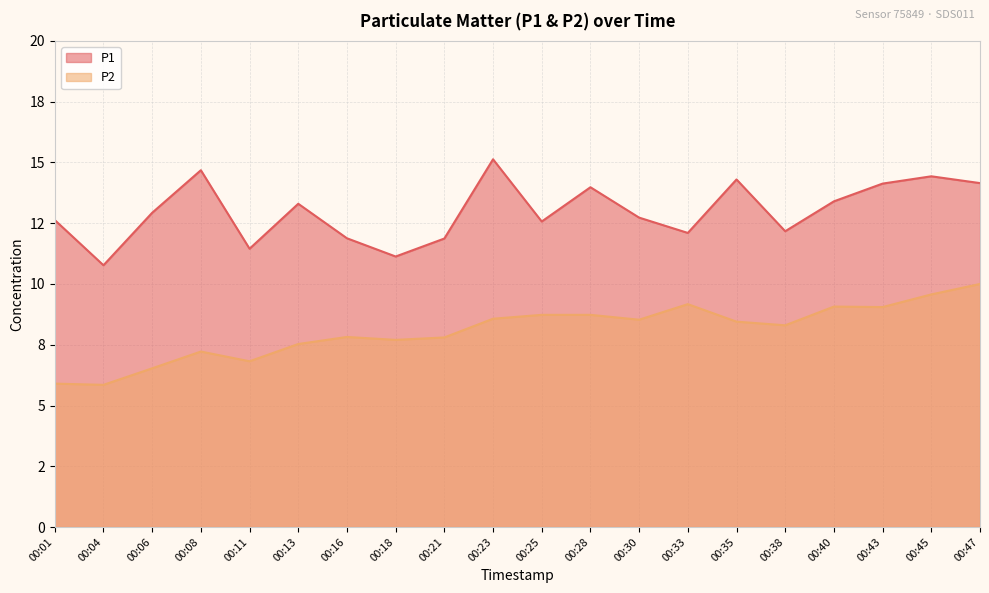

Count the number of categories in the chart.

20